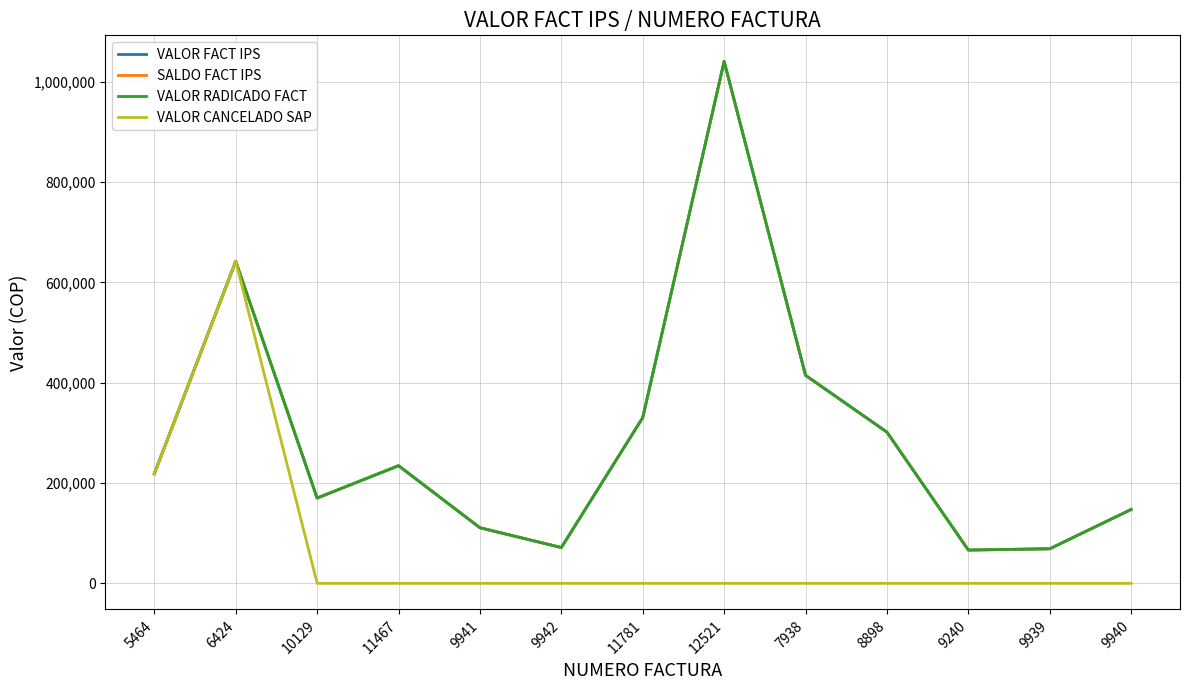

What is the difference between the SALDO FACT IPS values at 5464 and 9939?

149660